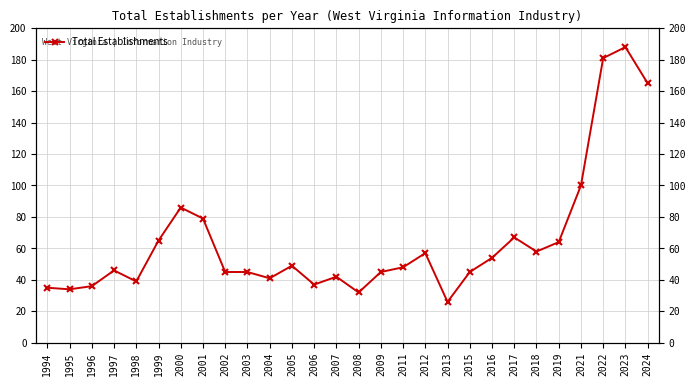

How many lines are shown in the chart?

1